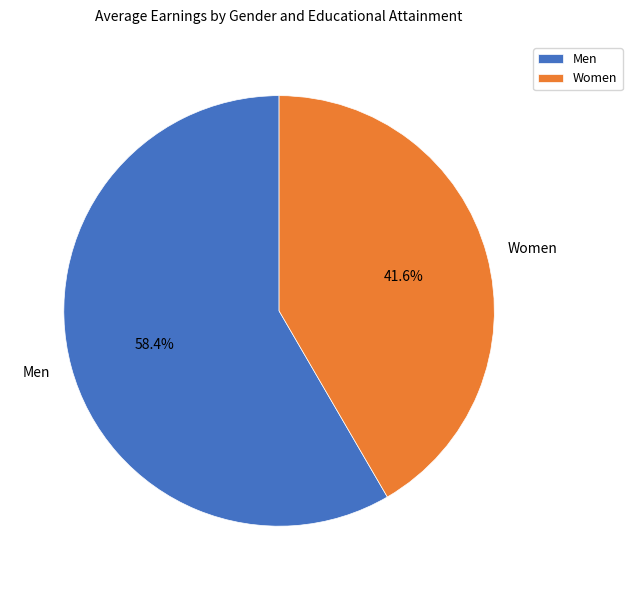

What percentage do Men and Women together represent?

100.0%